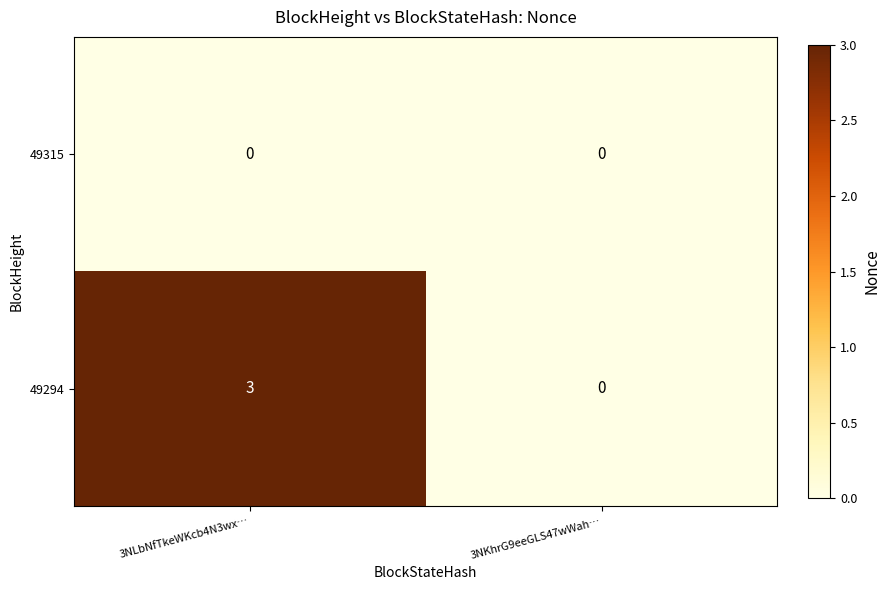

What is the difference between the highest and lowest values at 3NLbNfTkeWKcb4N3wx…?

3